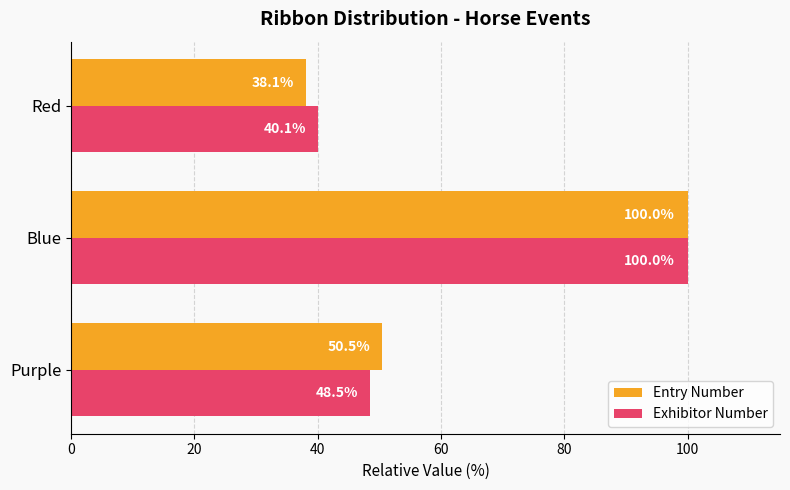

What is the difference between the maximum and minimum values in the Exhibitor Number series?

59.9